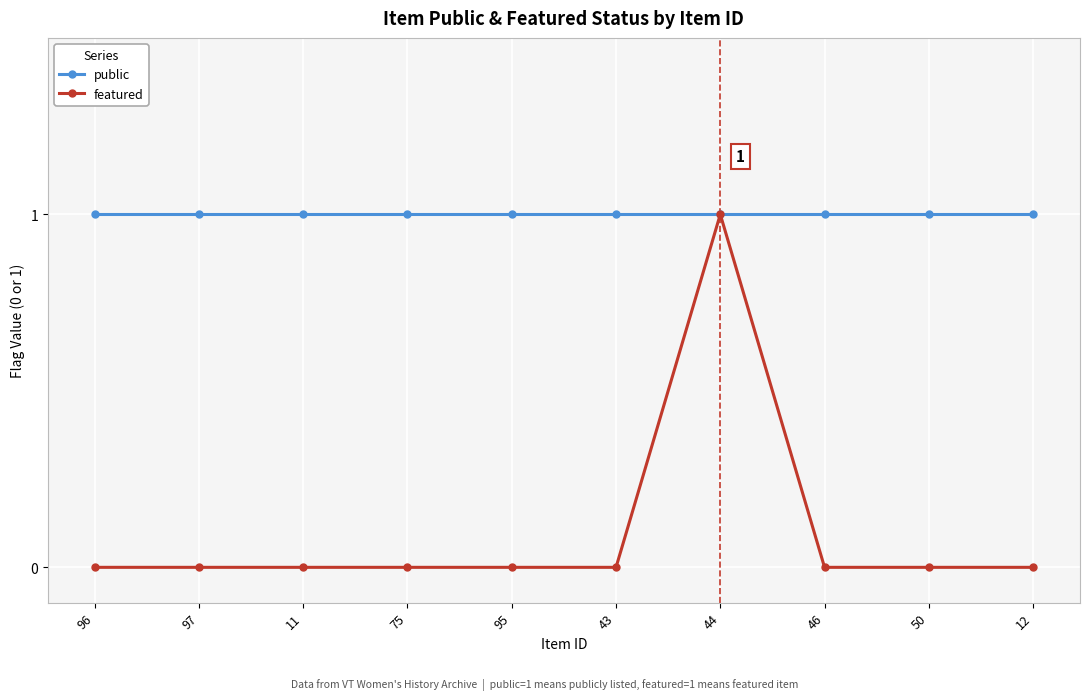

What are all the series names shown in the legend?

public, featured